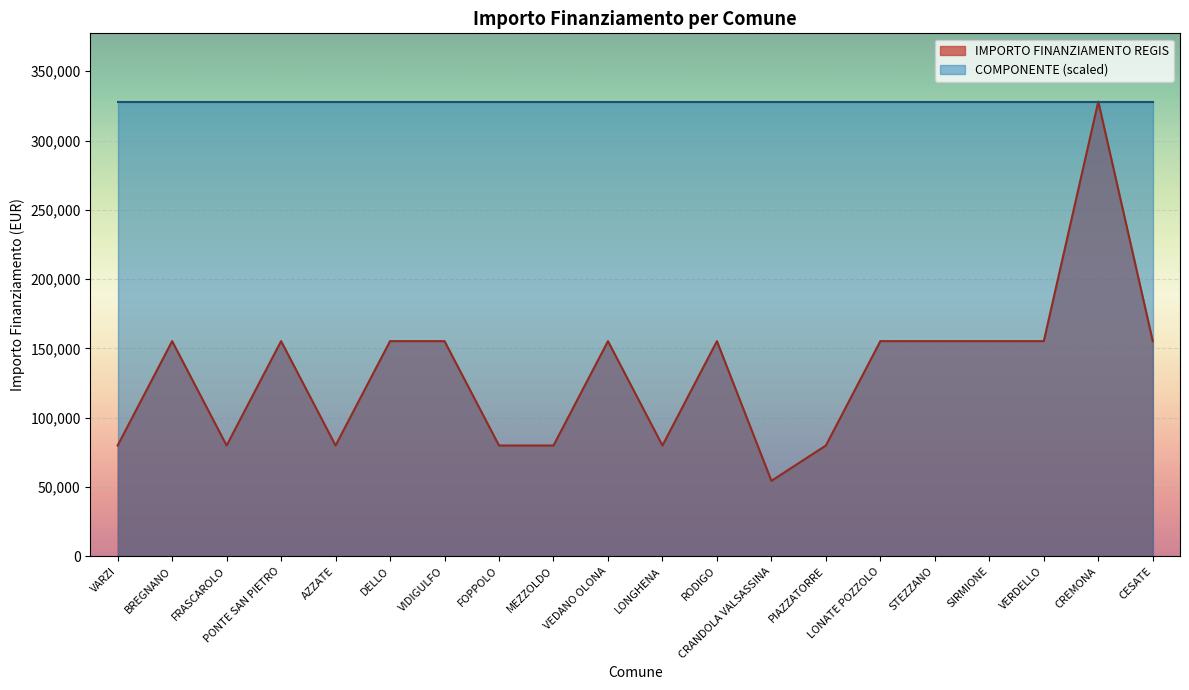

Between MEZZOLDO and LONATE POZZOLO, which is larger?

LONATE POZZOLO